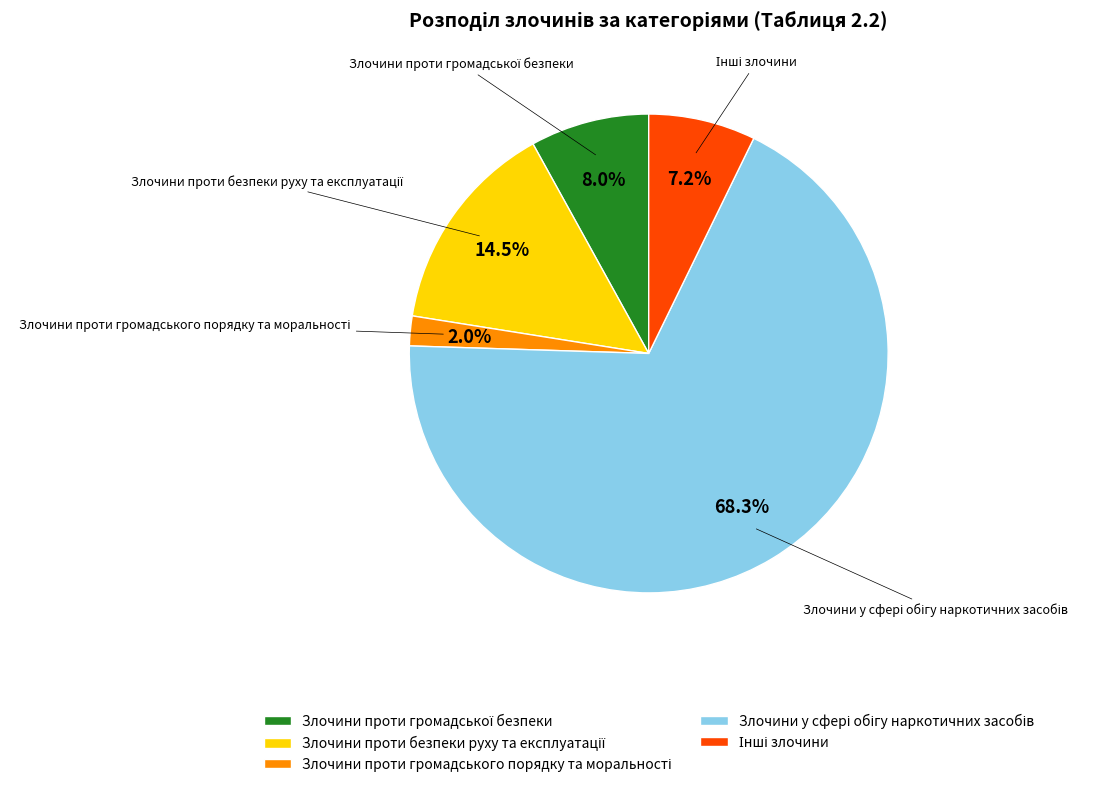

Is there any slice that represents more than half of the pie?

Yes